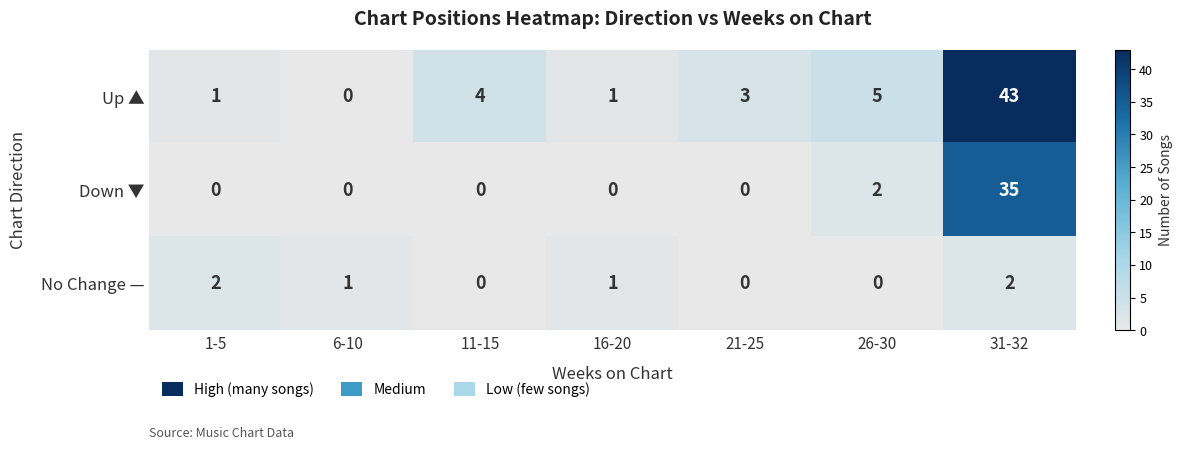

Reading left to right, extract all data points from this chart.

Up ▲: 1-5=1	6-10=0	11-15=4	16-20=1	21-25=3	26-30=5	31-32=43
Down ▼: 1-5=0	6-10=0	11-15=0	16-20=0	21-25=0	26-30=2	31-32=35
No Change —: 1-5=2	6-10=1	11-15=0	16-20=1	21-25=0	26-30=0	31-32=2